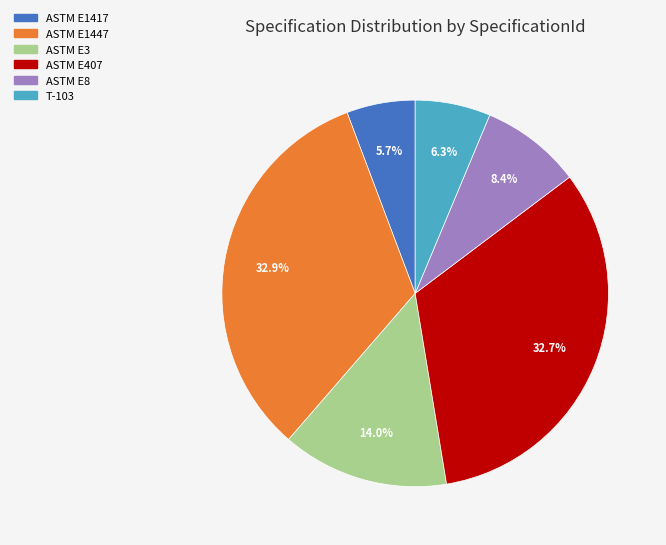

How much of the chart is everything except ASTM E1417?

94.3%